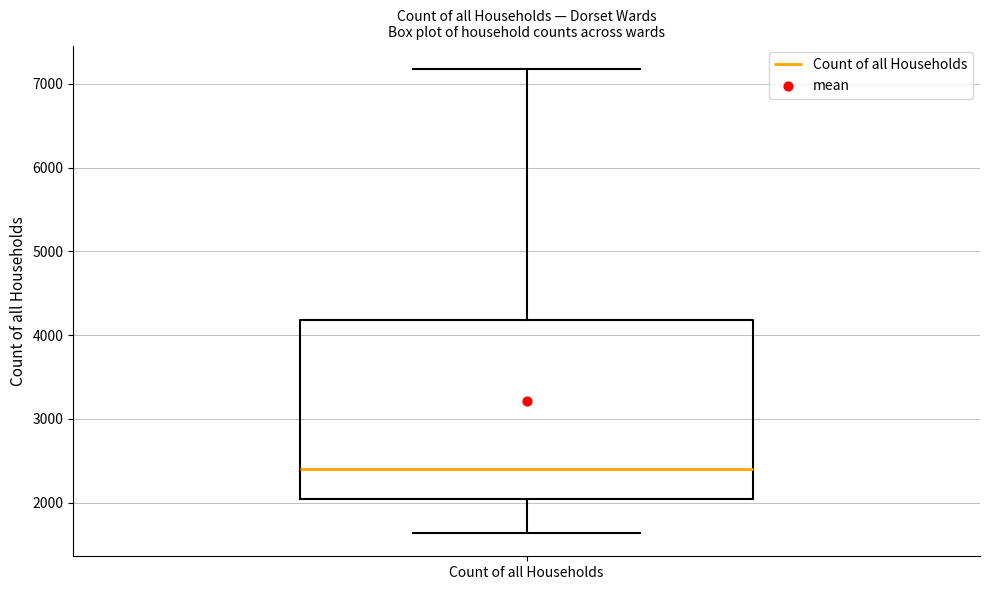

Transcribe this box plot: give where the median line is, the range the box spans, and where the two whiskers end, as read against the y-axis. The values are not printed on the chart, so give them approximately, as read against the axis.

median 2400, box 2000 to 4200, whiskers 1600 to 7200